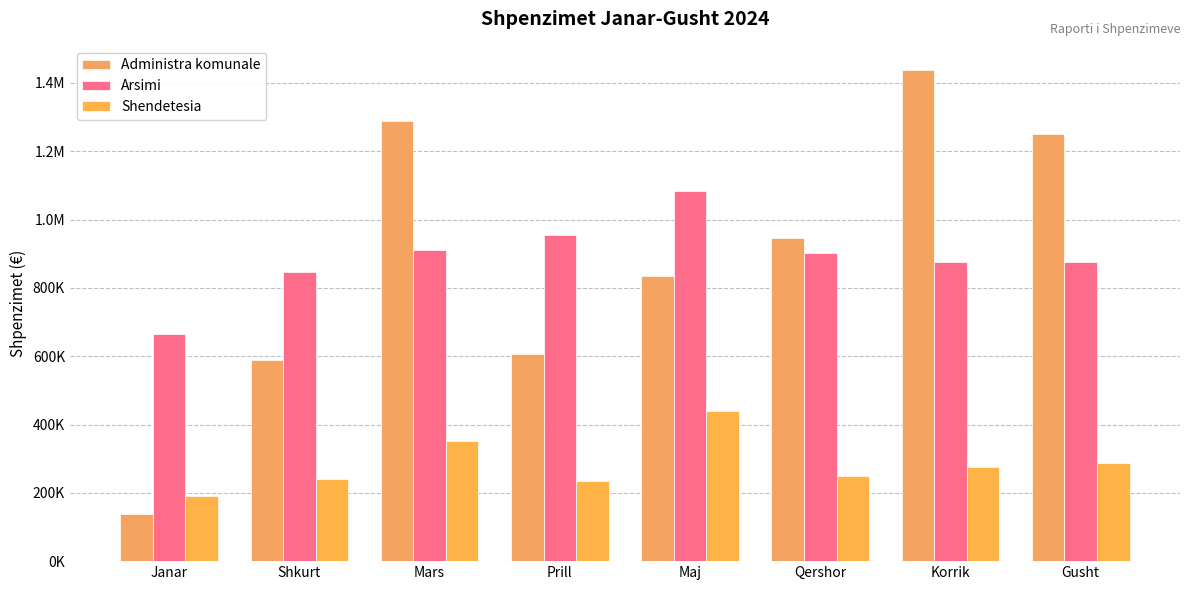

What is the spread (max minus min) of values at Mars?

936764.7